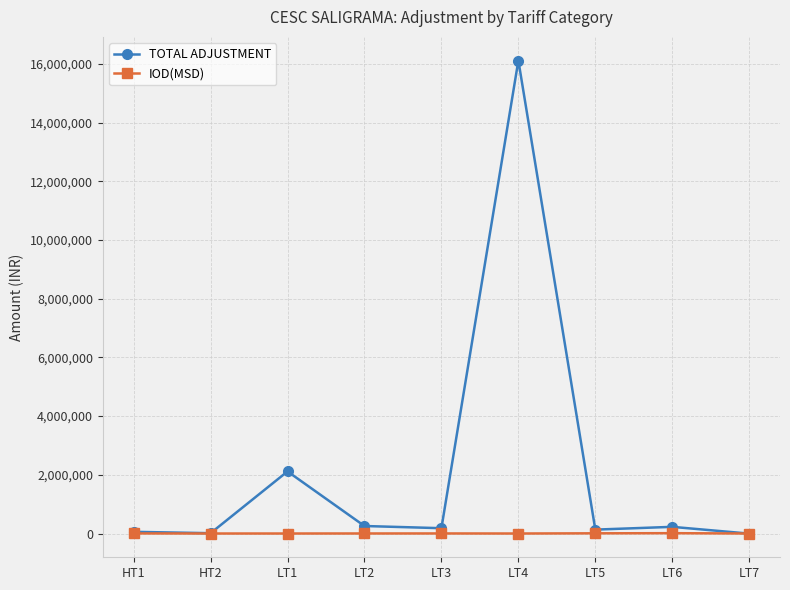

The IOD(MSD) series shows 146.8 at LT1. True or false?

True